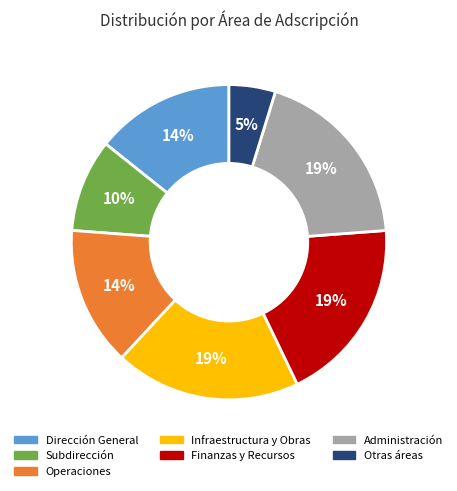

Which category has the smallest portion of the pie?

Otras áreas